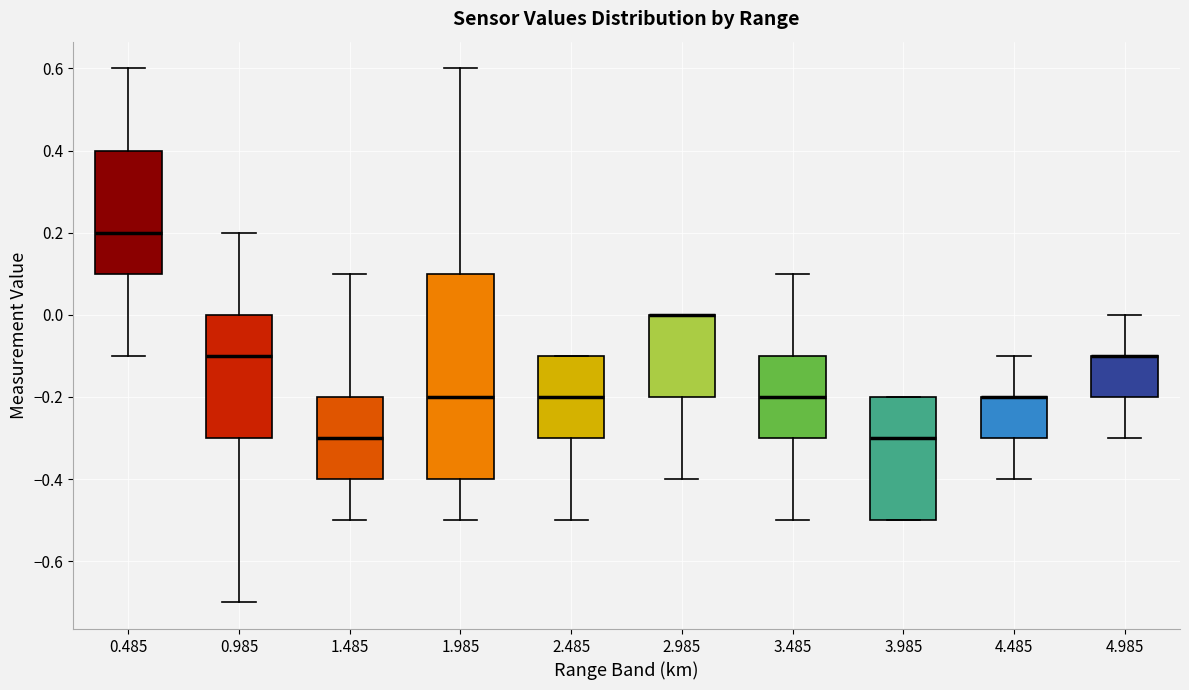

Reading left to right, read every box against the y-axis: the position of its median line, the range the box covers, and the ends of its whiskers. The values are not printed on the chart, so give them approximately, as read against the axis.

0.485: median 0.2, box 0.1 to 0.4, whiskers -0.1 to 0.6
0.985: median -0.1, box -0.3 to 0.0, whiskers -0.7 to 0.2
1.485: median -0.3, box -0.4 to -0.2, whiskers -0.5 to 0.1
1.985: median -0.2, box -0.4 to 0.1, whiskers -0.5 to 0.6
2.485: median -0.2, box -0.3 to -0.1, whiskers -0.5 to -0.1
2.985: median 0.0 (drawn on the box's upper edge), box -0.2 to 0.0, whiskers -0.4 to 0.0
3.485: median -0.2, box -0.3 to -0.1, whiskers -0.5 to 0.1
3.985: median -0.3, box -0.5 to -0.2, whiskers -0.5 to -0.2
4.485: median -0.2 (drawn on the box's upper edge), box -0.3 to -0.2, whiskers -0.4 to -0.1
4.985: median -0.1 (drawn on the box's upper edge), box -0.2 to -0.1, whiskers -0.3 to 0.0